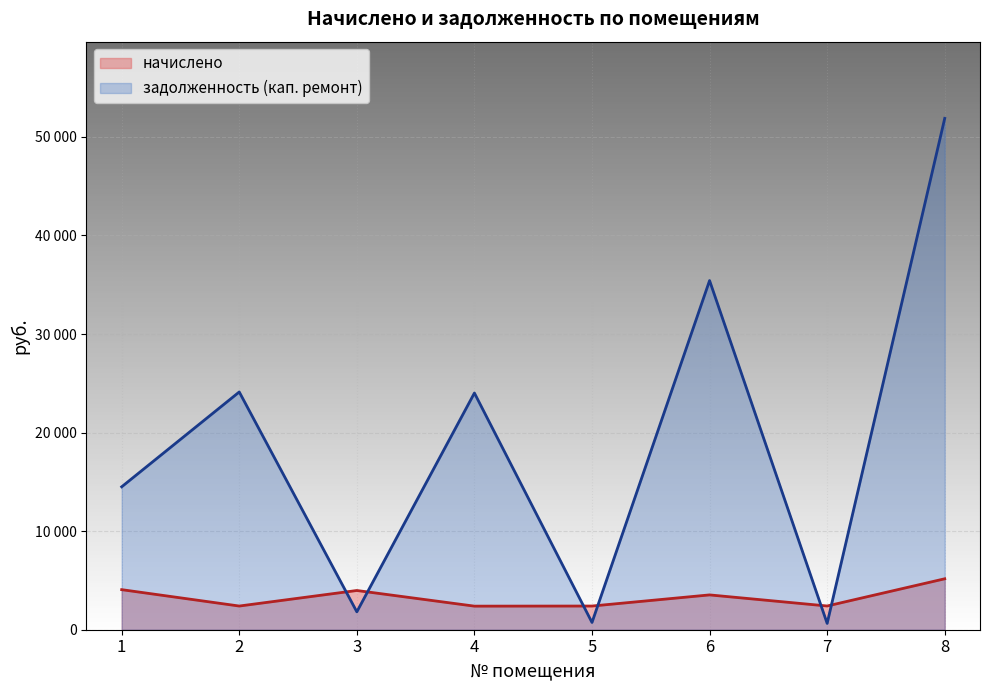

The задолженность (кап. ремонт) series shows 3005.8 at 3. True or false?

False